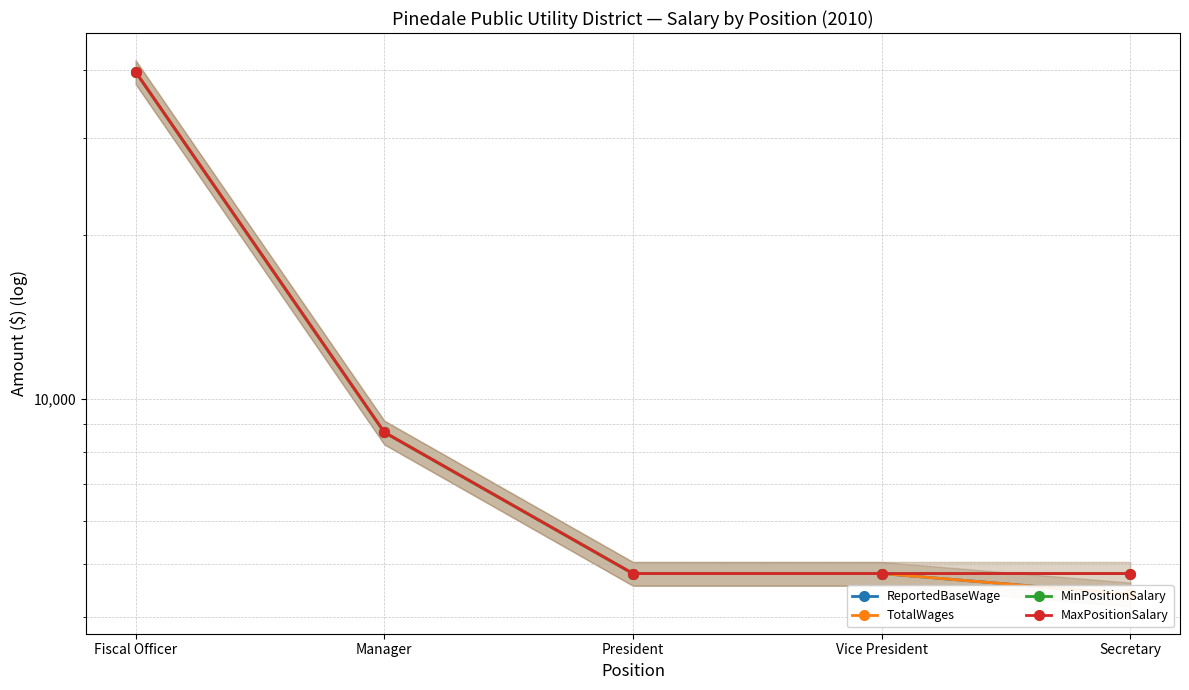

Which series has the widest spread of values?

ReportedBaseWage